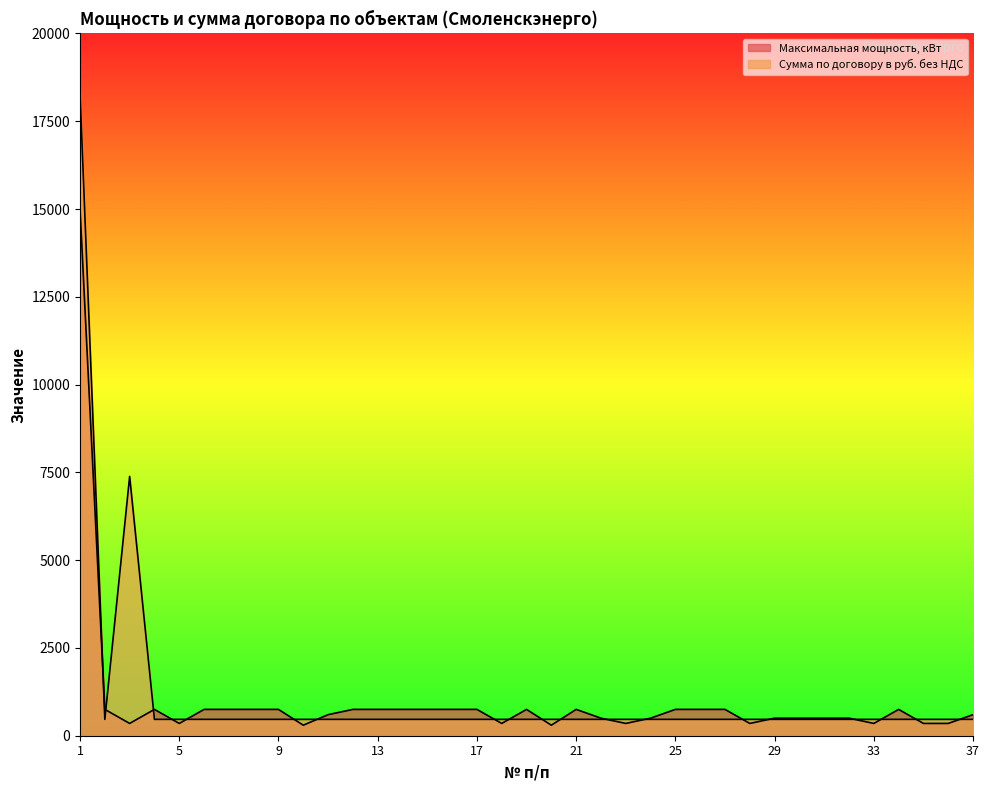

Which category has the highest value in the Максимальная мощность, кВт series?

1